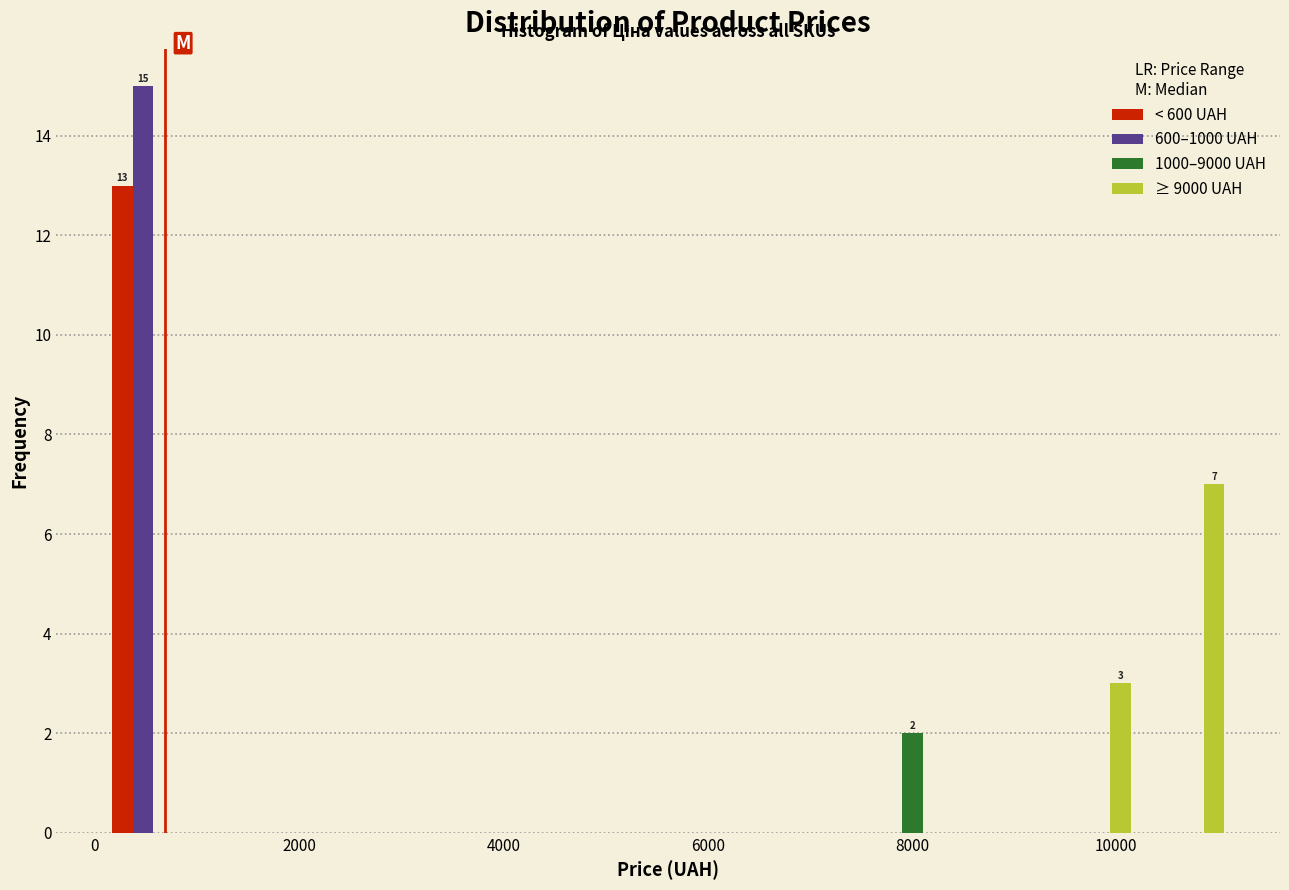

In the ≥ 9000 UAH series, which range on the x-axis has the tallest bar?

10200 to 11200